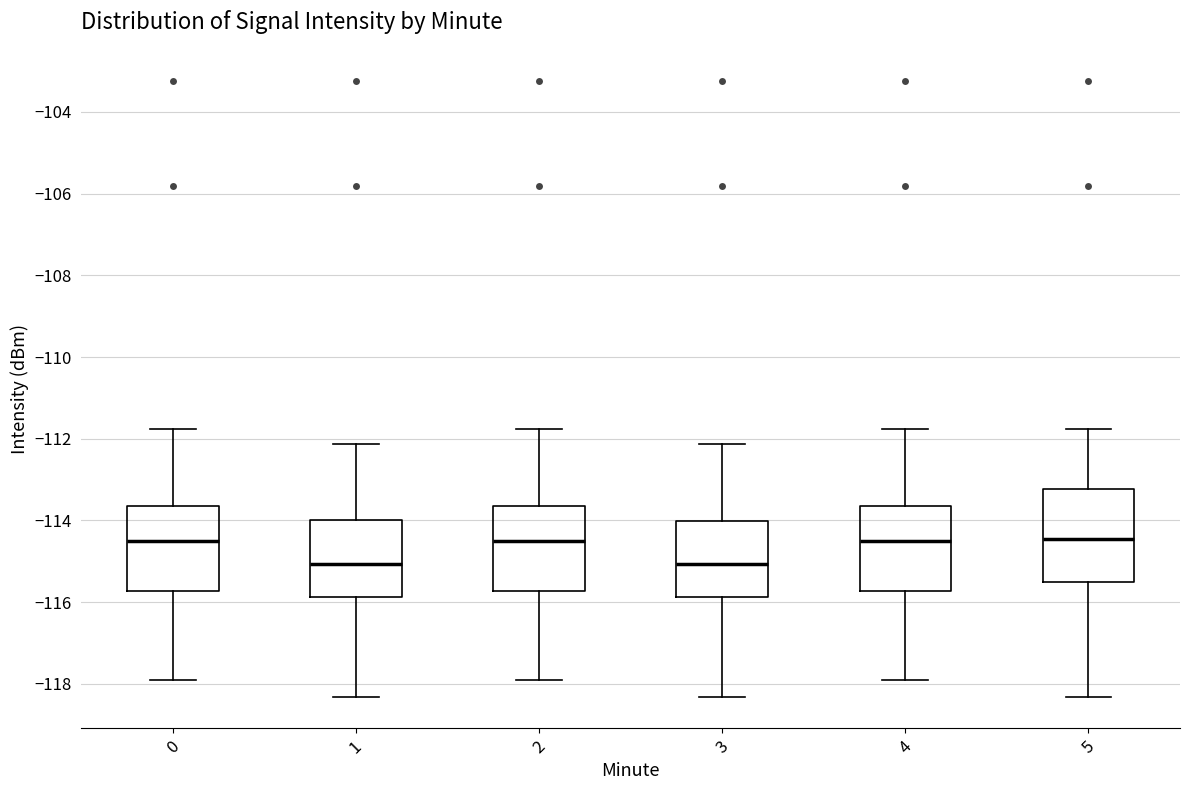

Reading left to right, read every box against the y-axis: the position of its median line, the range the box covers, and the ends of its whiskers. The values are not printed on the chart, so give them approximately, as read against the axis.

0: median -114.6, box -115.8 to -113.6, whiskers -118.0 to -111.8
1: median -115.0, box -115.8 to -114.0, whiskers -118.4 to -112.2
2: median -114.6, box -115.8 to -113.6, whiskers -118.0 to -111.8
3: median -115.0, box -115.8 to -114.0, whiskers -118.4 to -112.2
4: median -114.6, box -115.8 to -113.6, whiskers -118.0 to -111.8
5: median -114.4, box -115.6 to -113.2, whiskers -118.4 to -111.8